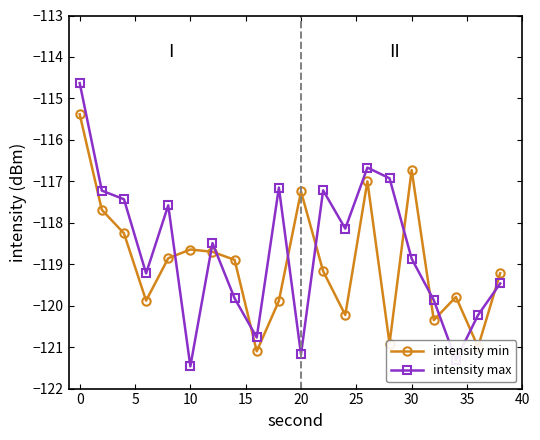

Which series has the largest range (max minus min)?

intensity max